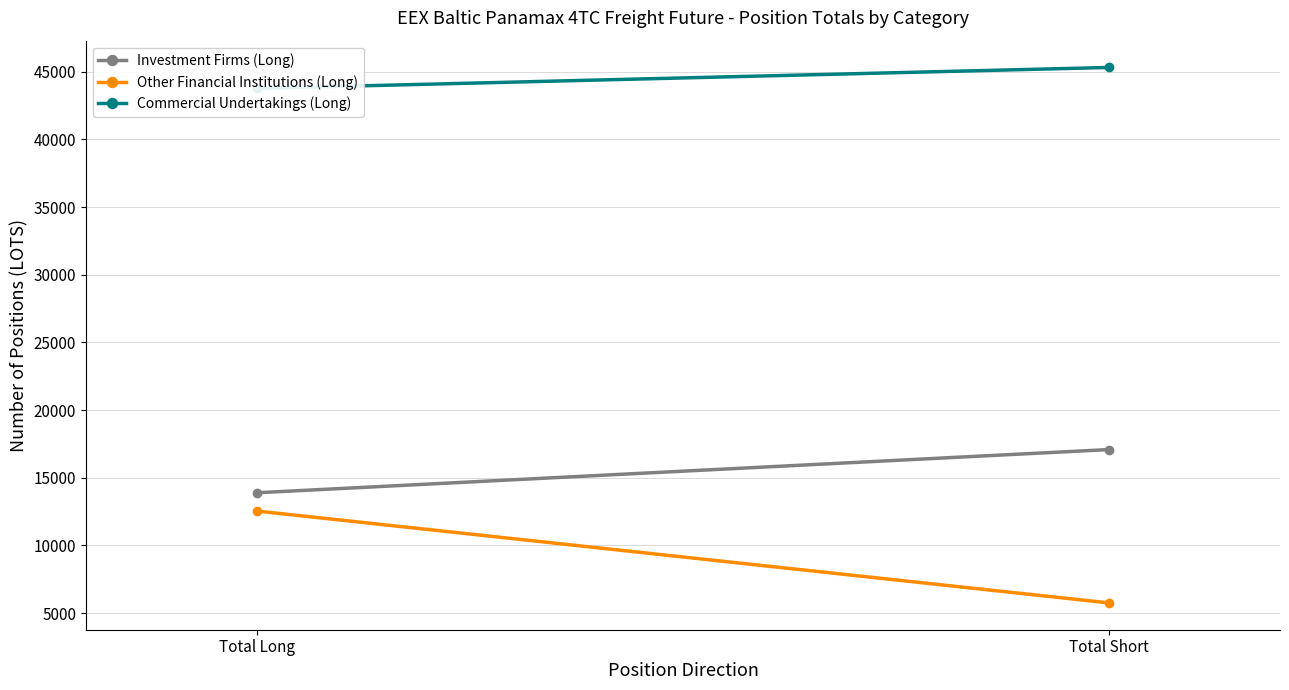

How many lines are shown in the chart?

3